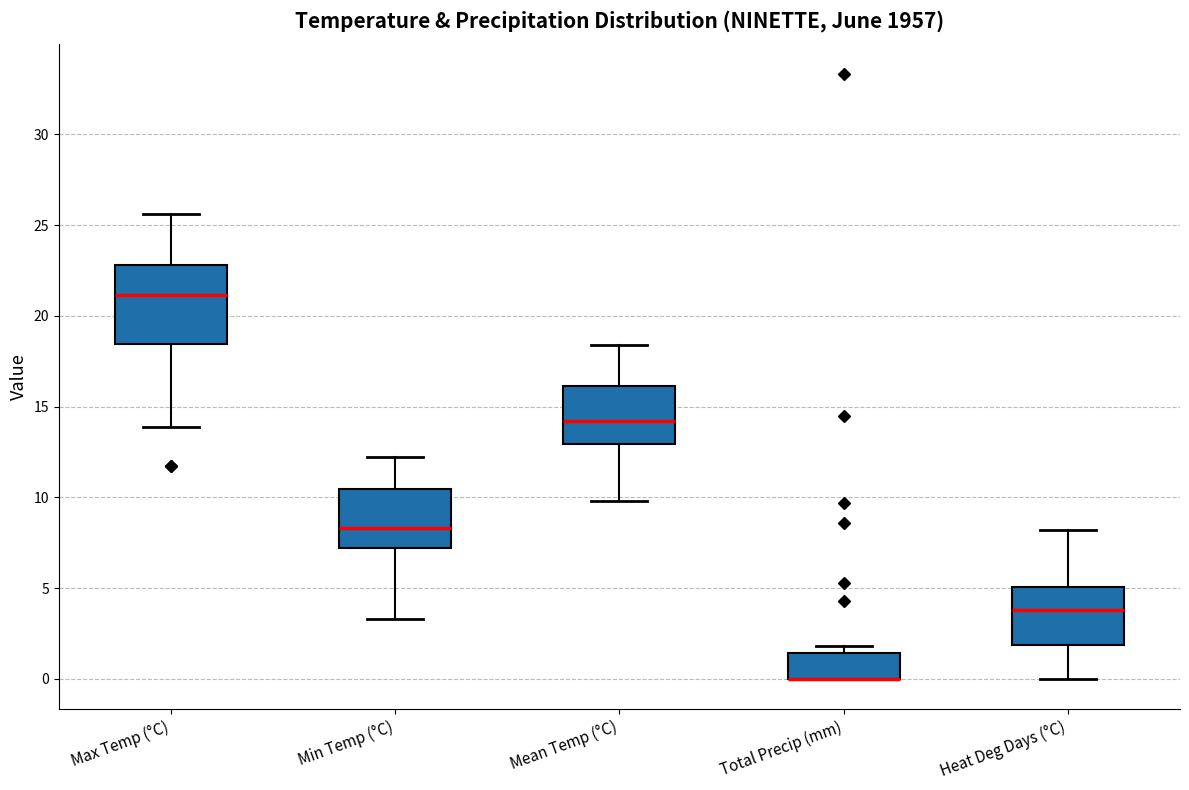

Which box is the tallest, from its lower edge to its upper edge?

Max Temp (°C)